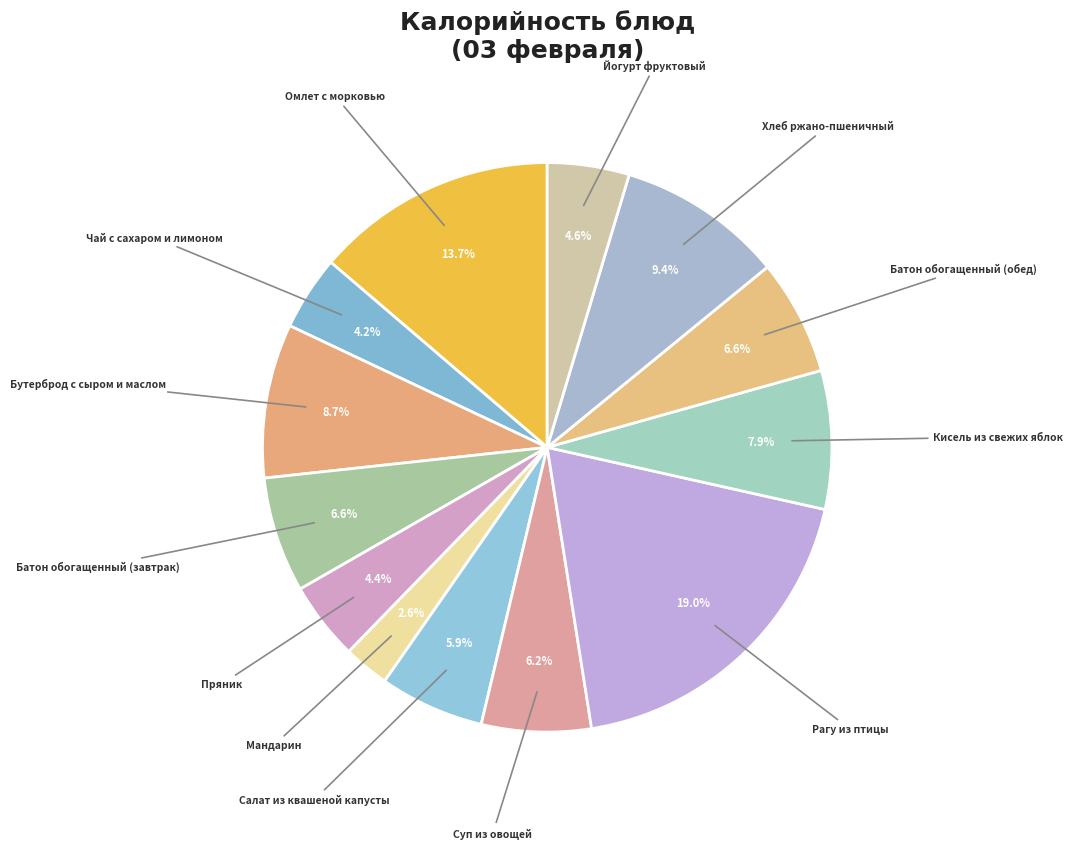

What is the total percentage of Омлет с морковью and Батон обогащенный (завтрак)?

20.3%